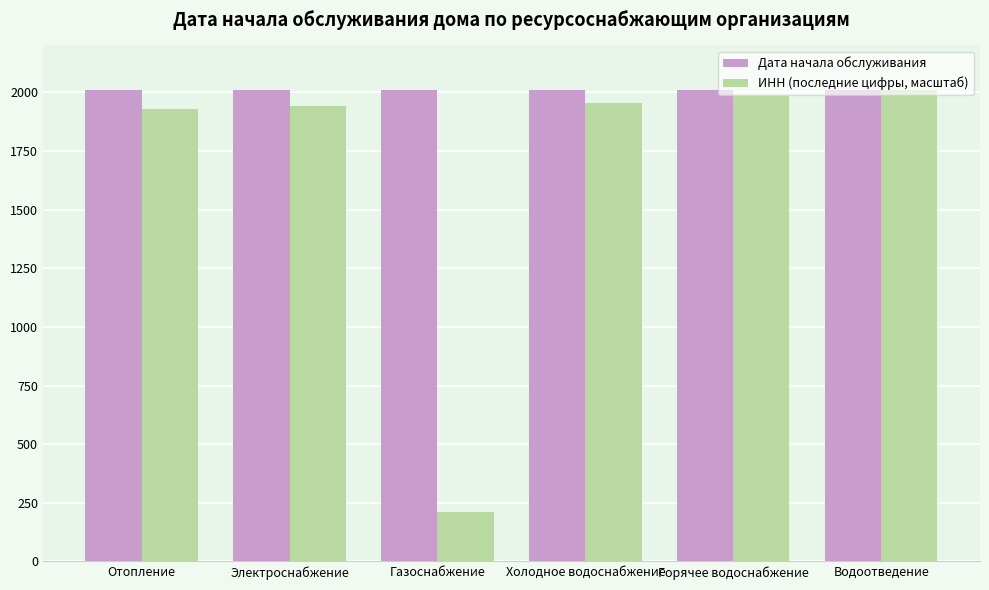

The ИНН (последние цифры, масштаб) series shows 212.6 at Газоснабжение. True or false?

True